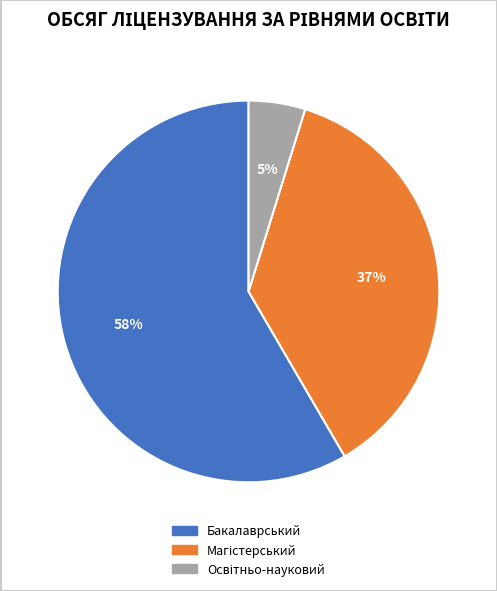

To the nearest percent, what is the average slice percentage?

33%